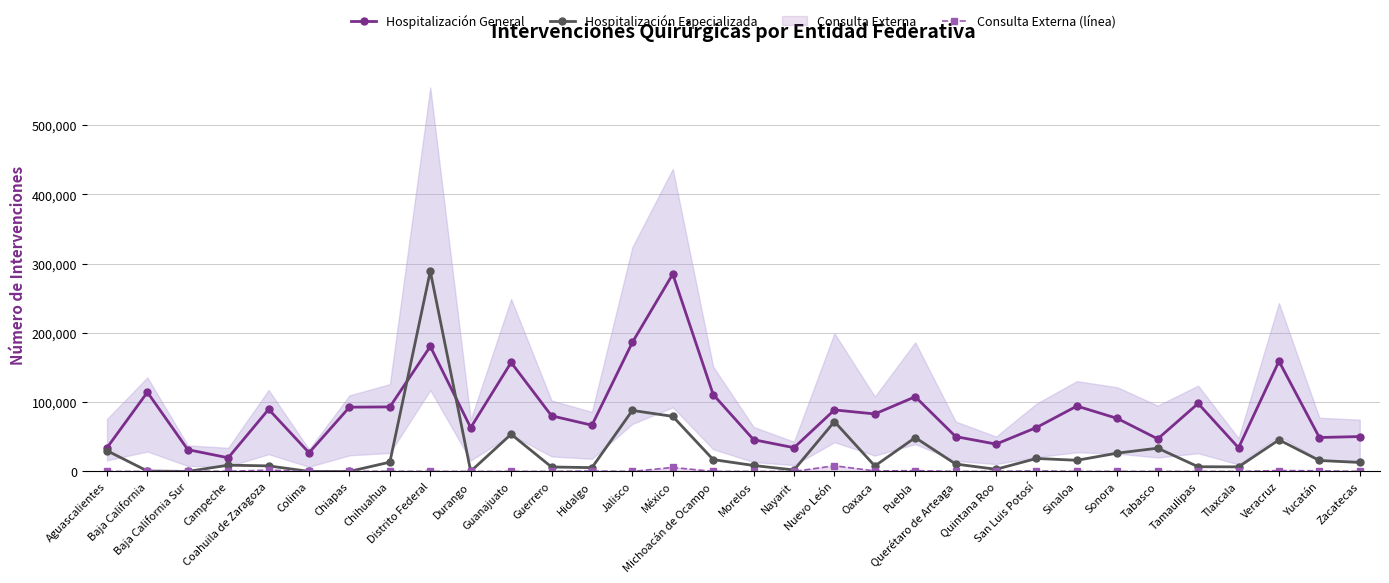

True or false: Consulta Externa (línea) has more than 1 interior local peaks.

True